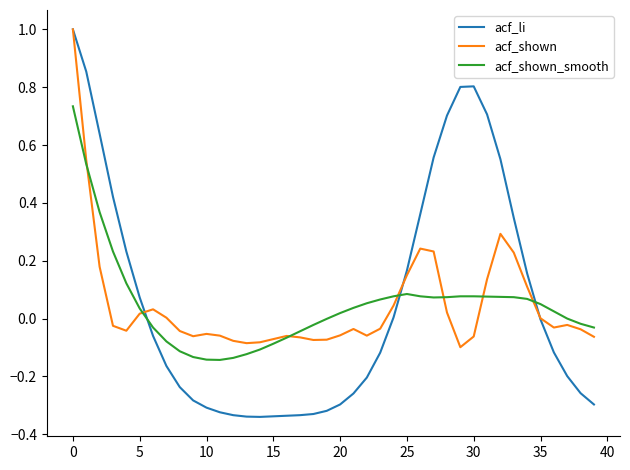

In acf_shown, how many points are higher than both neighbors (excluding endpoints)?

7